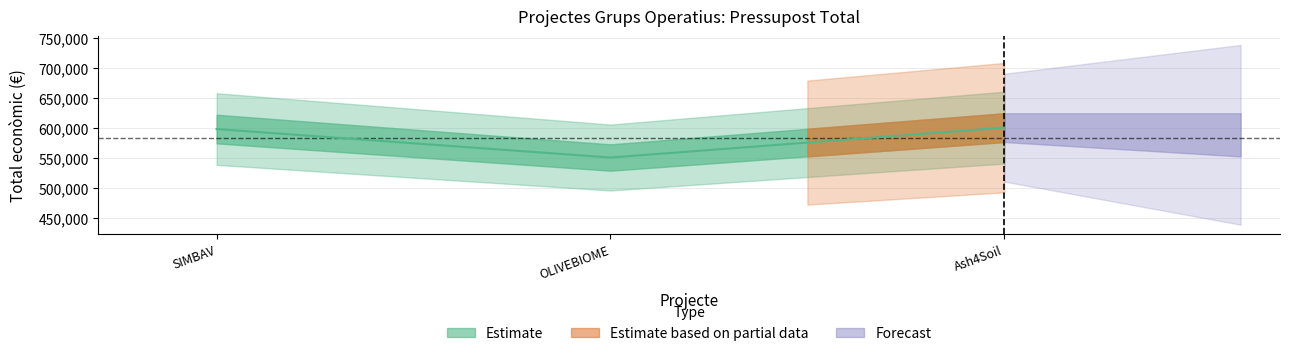

True or false: the data shows 216943 at OLIVEBIOME.

False